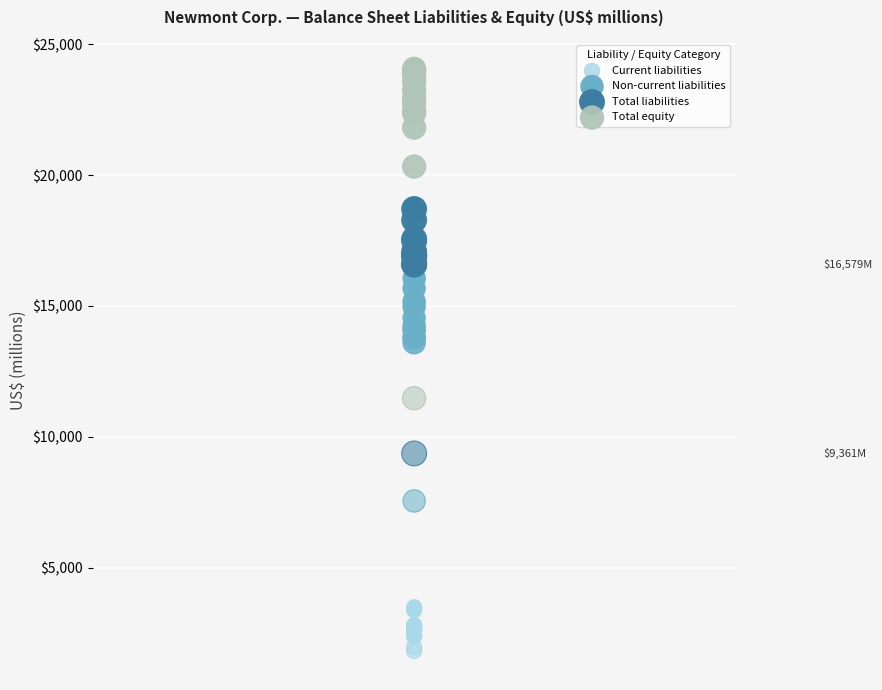

Which series reaches the minimum Y coordinate?

Current liabilities